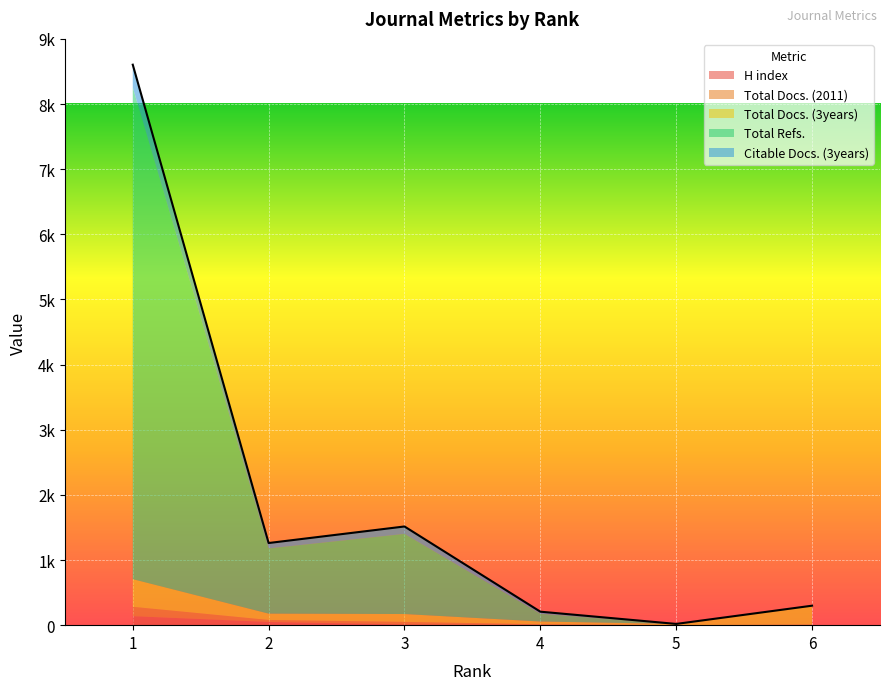

Reading left to right, list all the values displayed in this chart.

H index: 1=138	2=49	3=11	4=5	5=1	6=8
Total Docs. (2011): 1=144	2=31	3=39	4=9	5=0	6=0
Total Docs. (3years): 1=424	2=97	3=121	4=42	5=18	6=291
Total Refs.: 1=7551	2=1001	3=1230	4=120	5=0	6=0
Citable Docs. (3years): 1=347	2=83	3=114	4=31	5=0	6=0